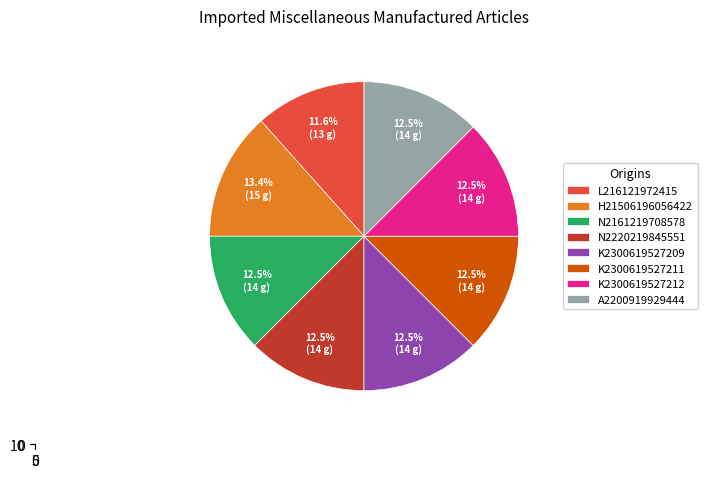

To the nearest percent, what percentage of the pie is H21506196056422?

13%